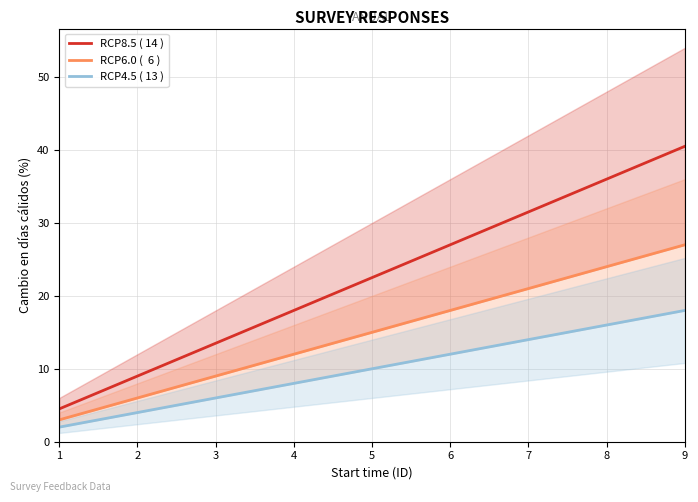

What is the sum of all RCP4.5 ( 13 ) values?

90.0